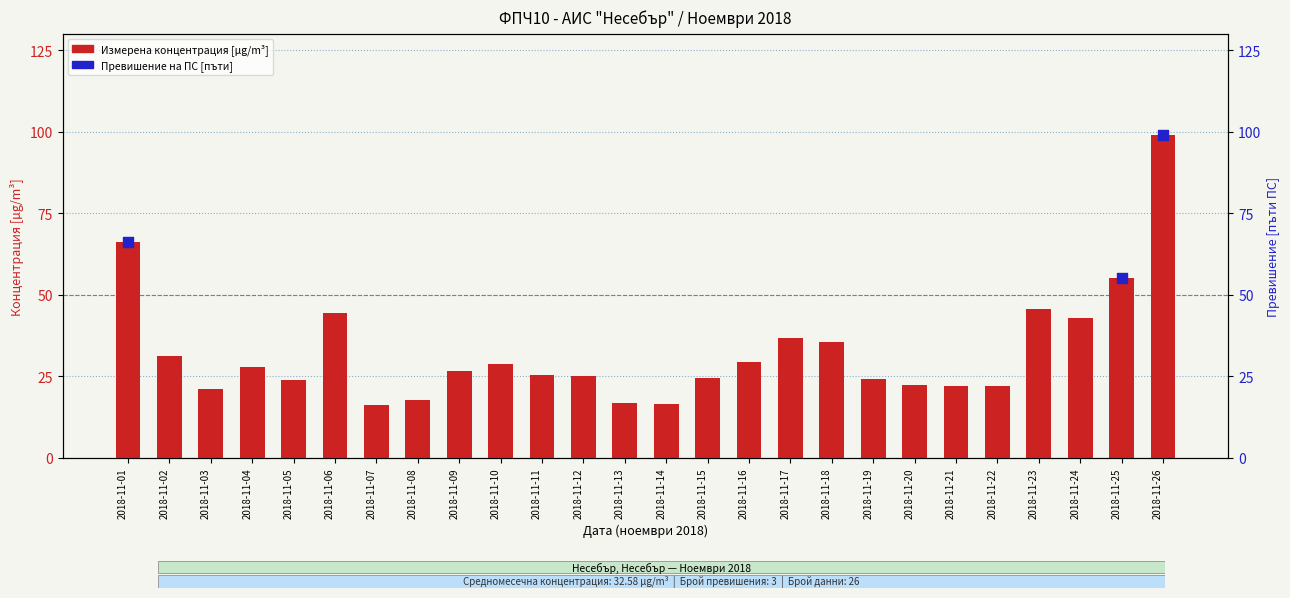

What is the ratio of the value at 2018-11-11 to the value at 2018-11-09?

1.0